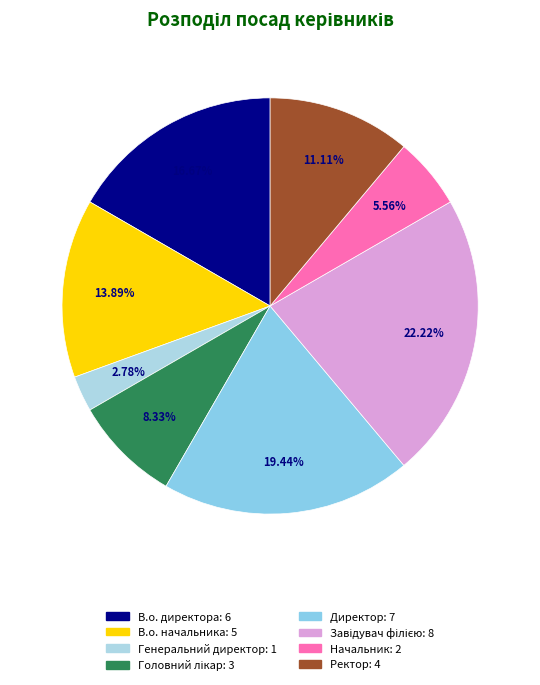

What percentage is the Ректор slice, to the nearest percent?

11%